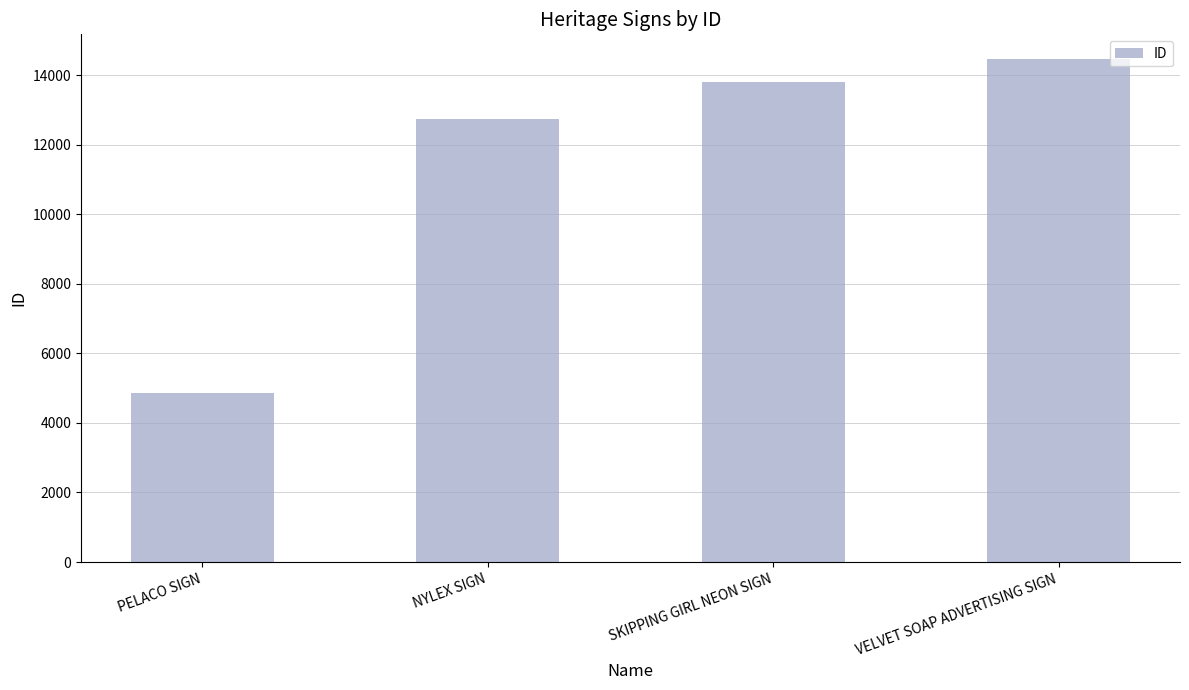

What is the sum of all values?

45849